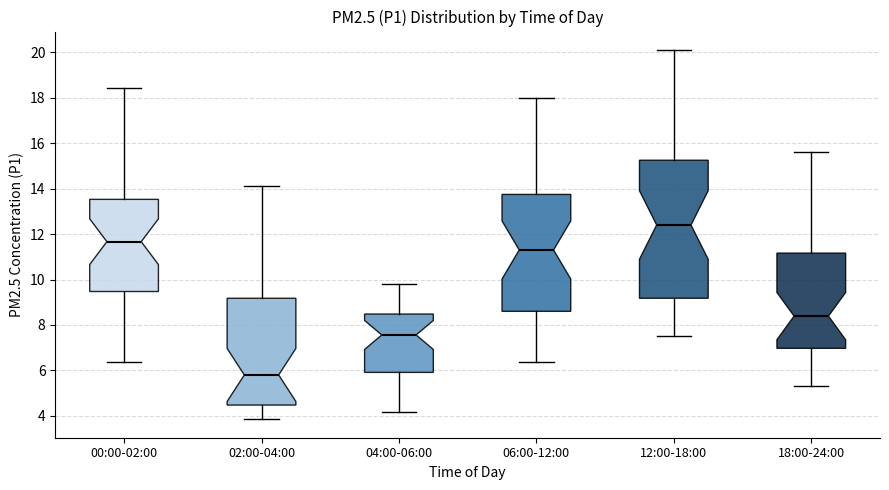

Which box has the lowest median line?

02:00-04:00